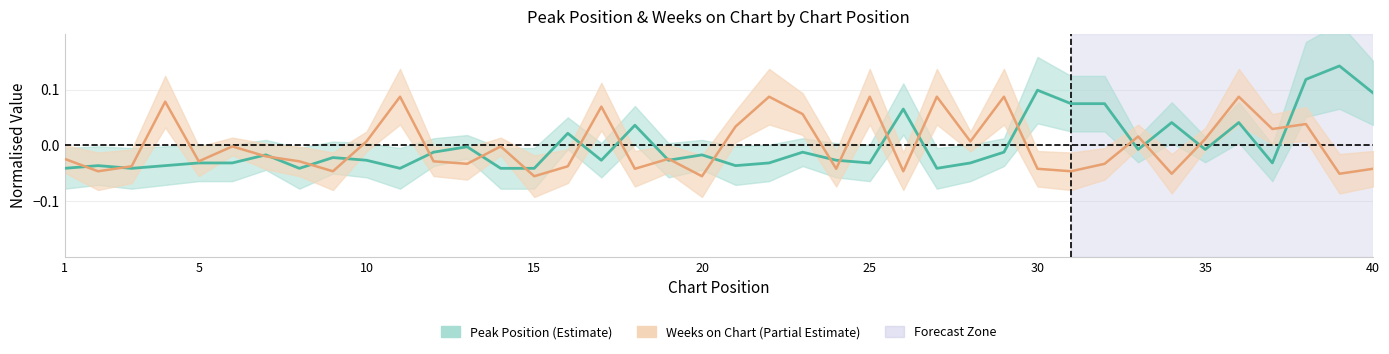

What is the value of the Weeks on Chart point at the 23rd from the left?

0.1